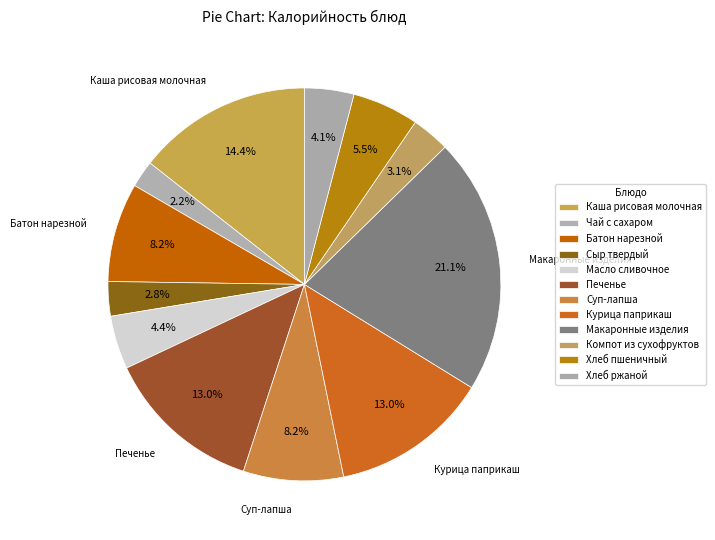

To the nearest percent, what percentage of the pie is Хлеб ржаной?

4%